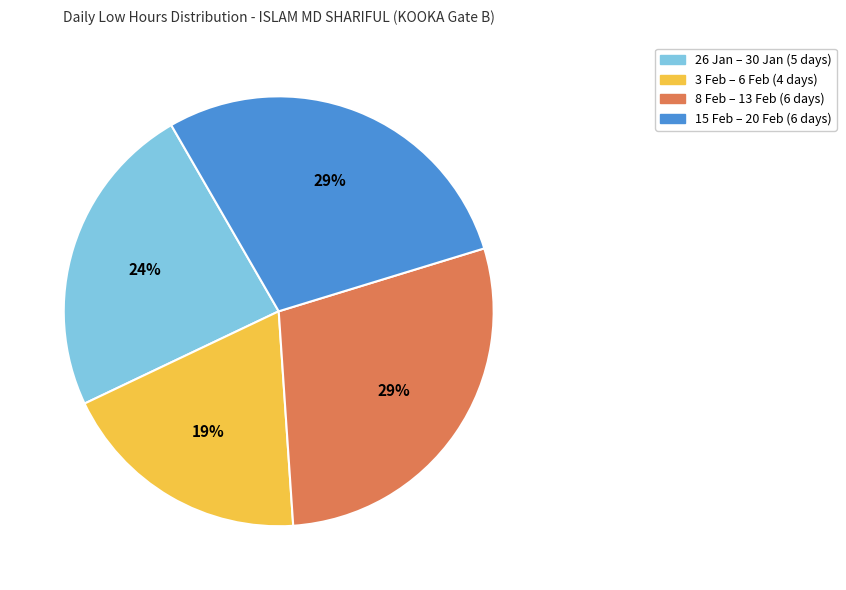

Count the number of slices in the pie.

4